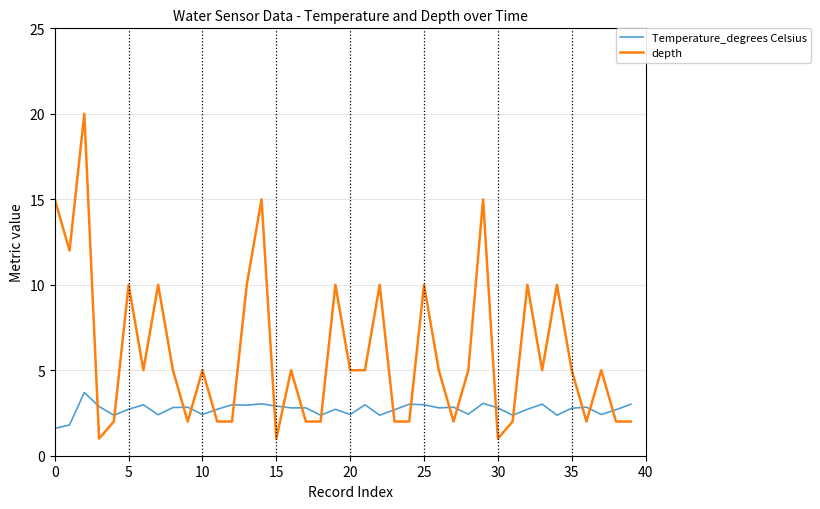

List the series in order of their peak value, lowest first.

Temperature_degrees Celsius, depth